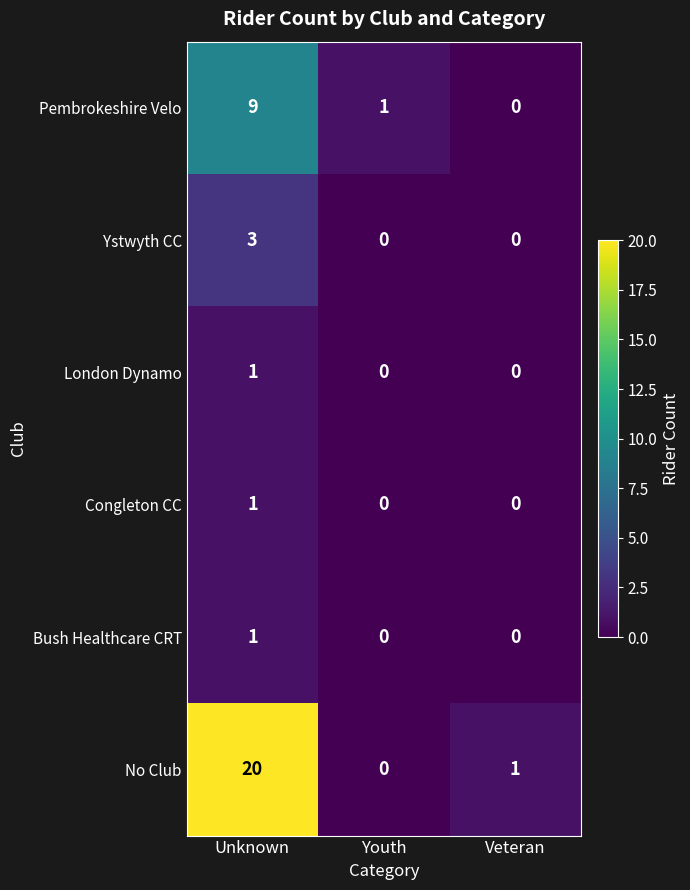

The Ystwyth CC series shows -2 at Veteran. True or false?

False